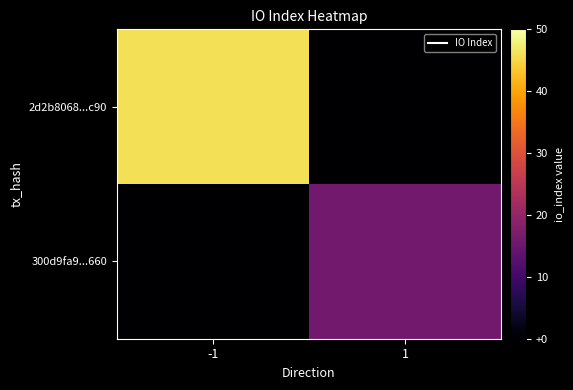

What is the greatest value displayed?

46